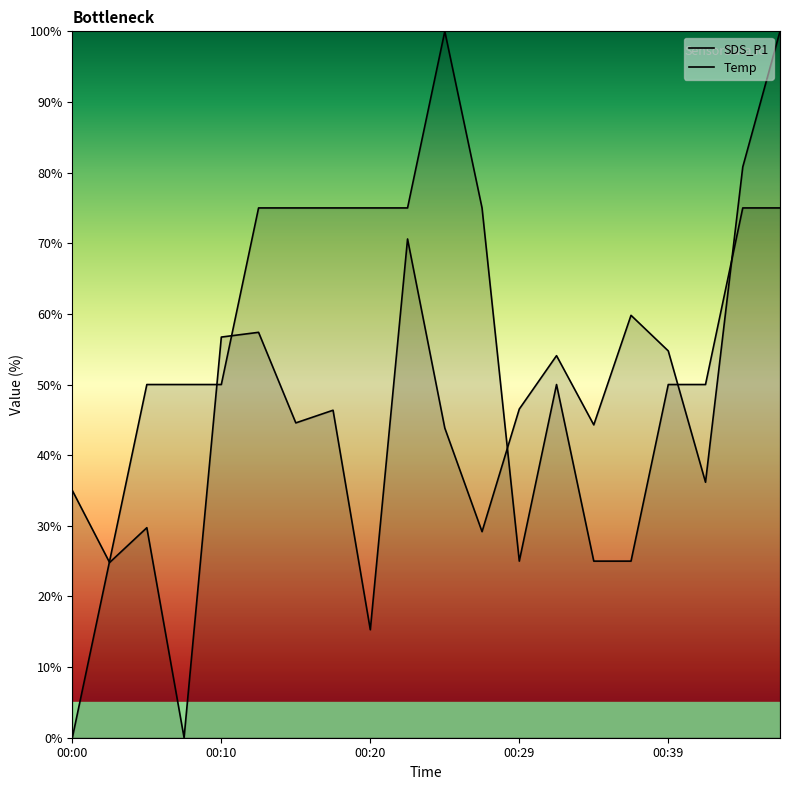

Reading left to right, list all the values displayed in this chart.

SDS_P1: 35.0	24.8	29.7	0.0	56.7	57.4	44.6	46.4	15.3	70.6	43.8	29.2	46.5	54.1	44.3	59.8	54.8	36.2	80.8	100.0
Temp: 0.0	25.0	50.0	50.0	50.0	75.0	75.0	75.0	75.0	75.0	100.0	75.0	25.0	50.0	25.0	25.0	50.0	50.0	75.0	75.0